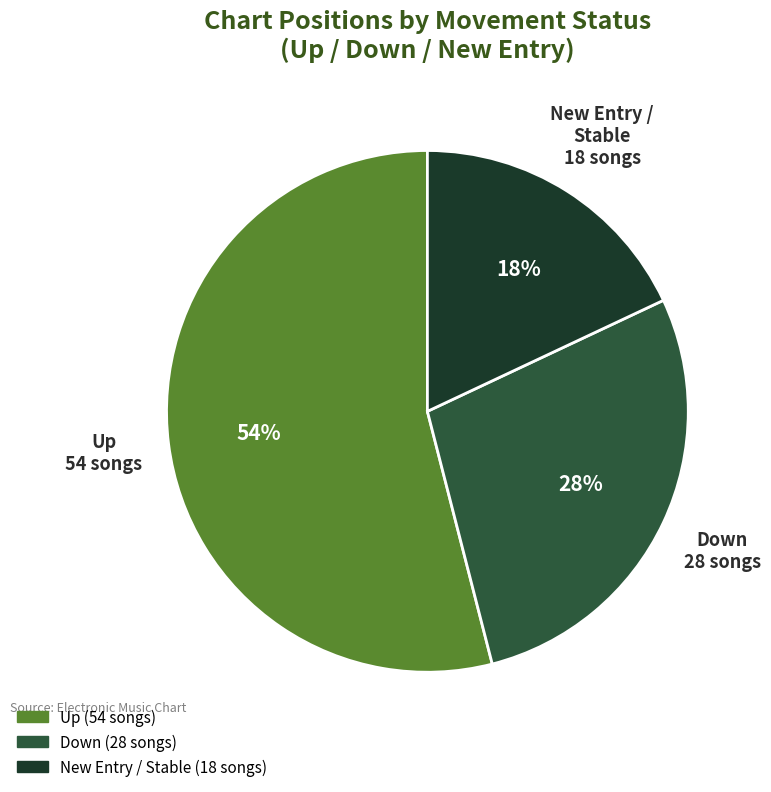

How many slices are in this pie chart?

3